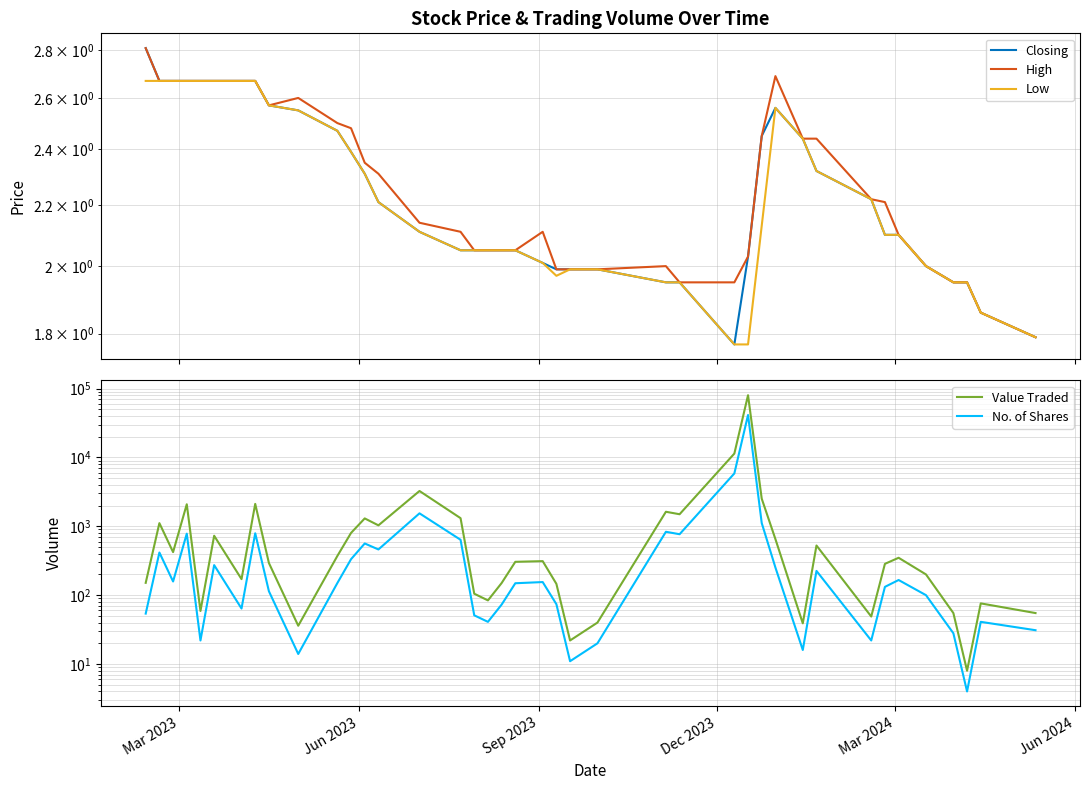

How many distinct data groups are displayed?

5